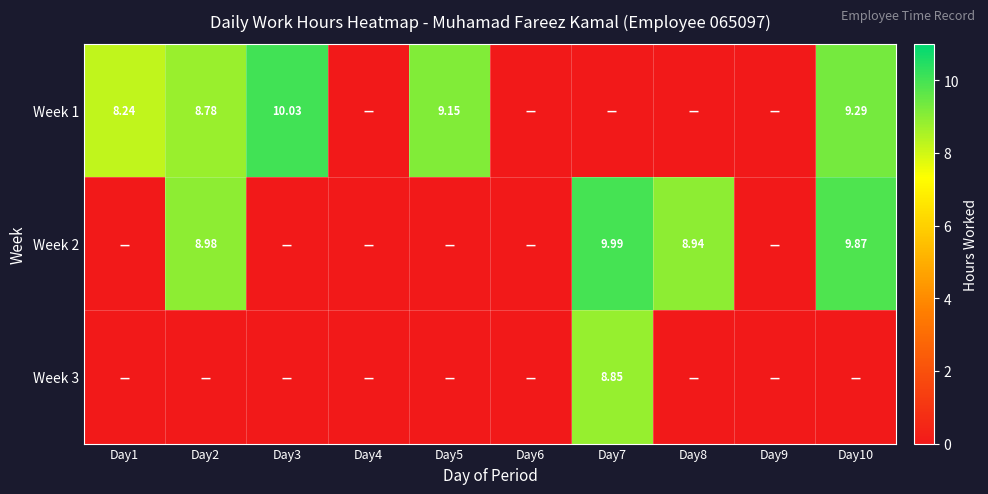

True or false: Week 2 has a value of -6.9 at Day9.

False